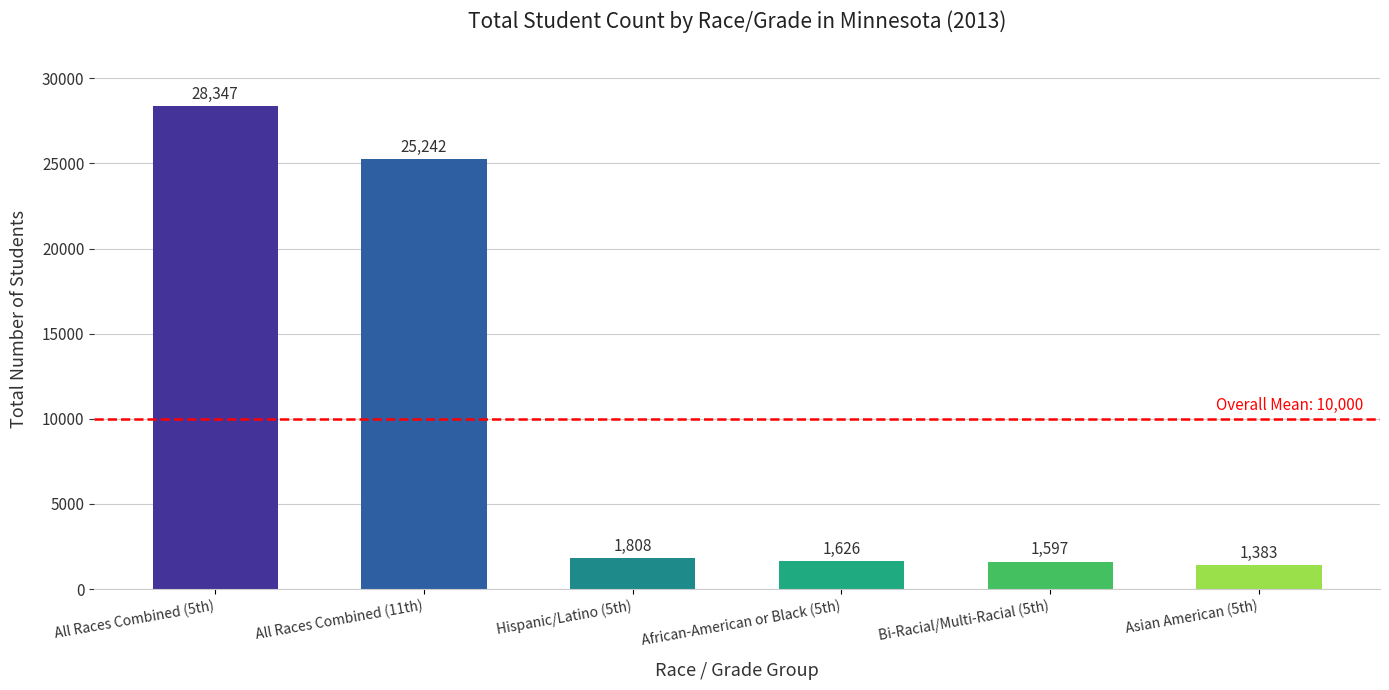

How many series are shown in this chart?

1